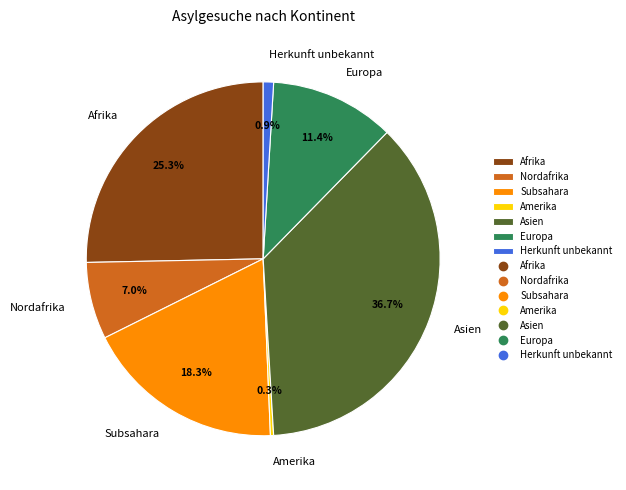

True or false: Amerika accounts for 7% of the total.

False